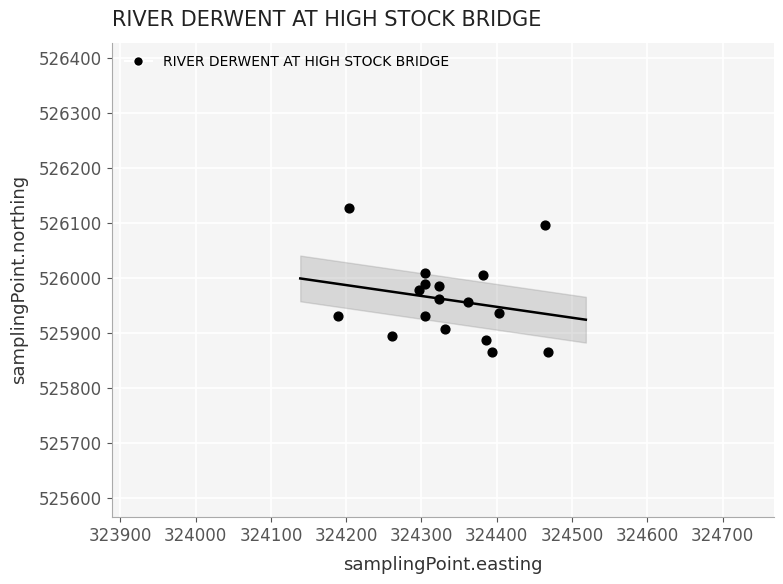

What is the range of Y values (max minus min)?

262.2